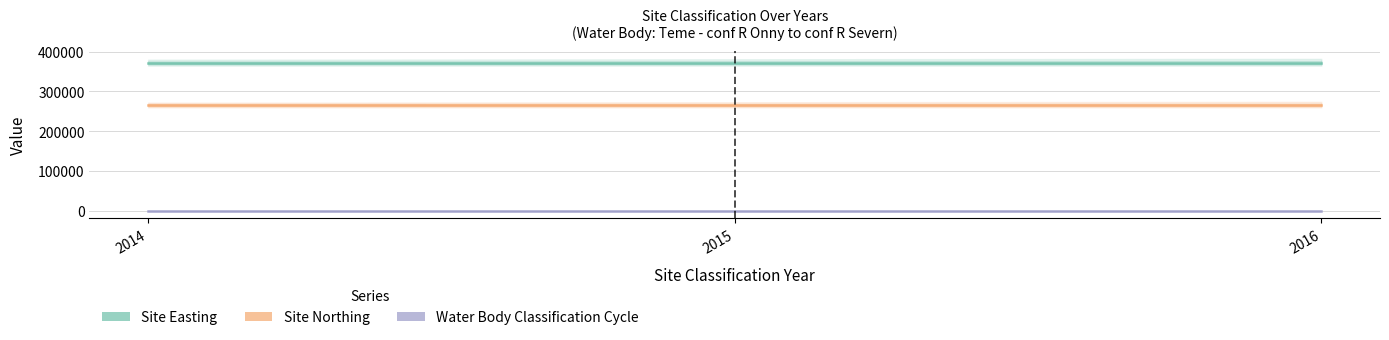

True or false: Water Body Classification Cycle has a value of 3 at 2015.

False